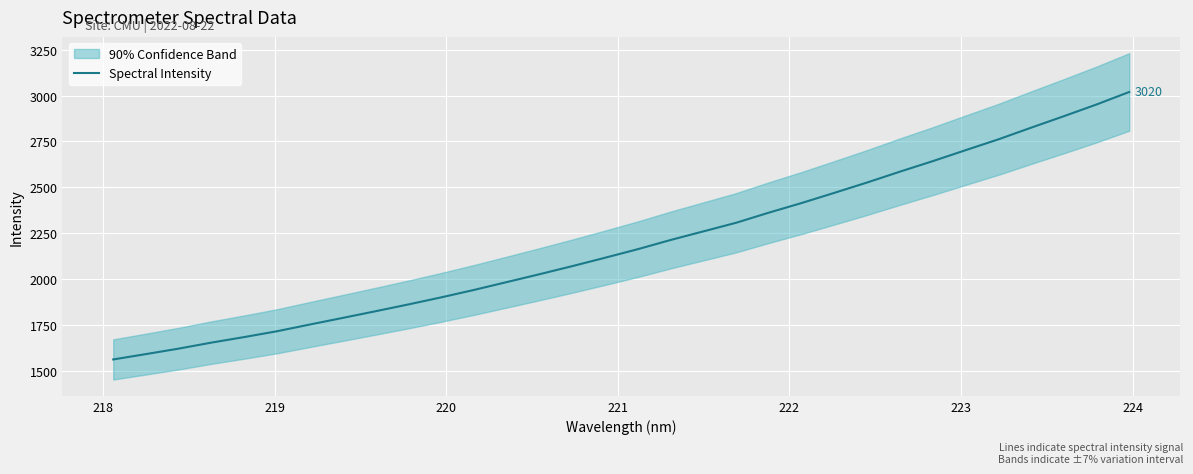

What is the maximum value for Spectral Intensity?

3019.6